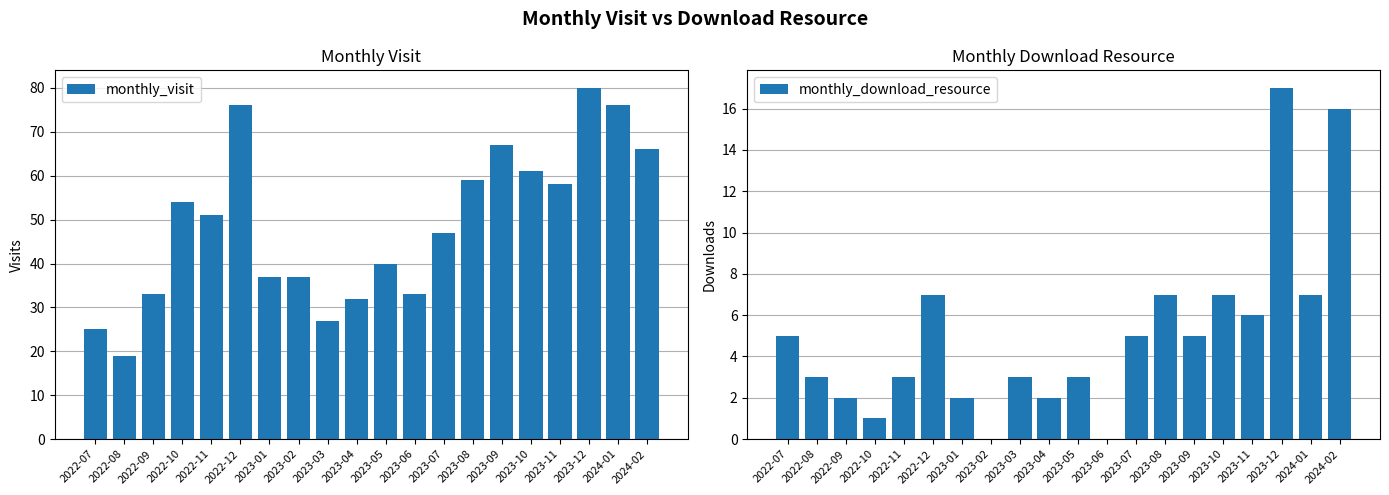

Which series has the largest total across all categories?

monthly_visit